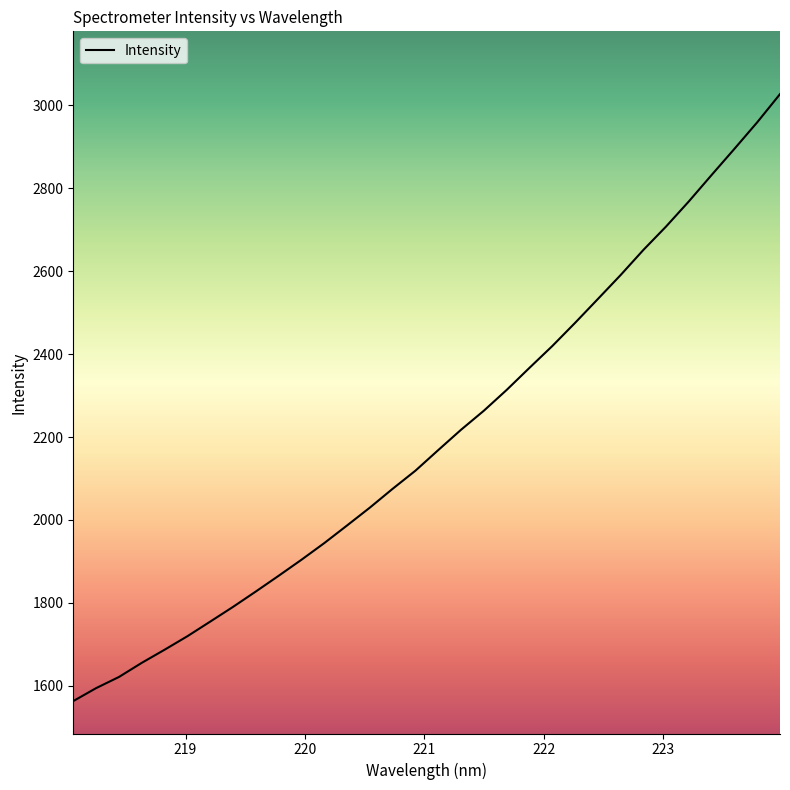

What is the maximum value shown in the chart?

3026.7